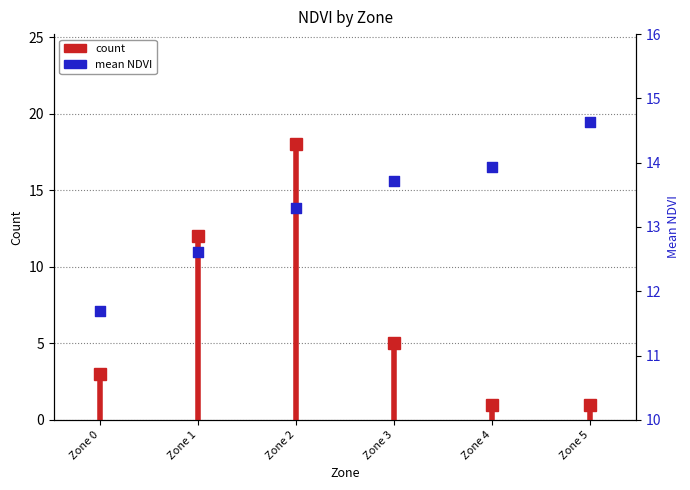

At how many categories does at least one series exceed 10?

6